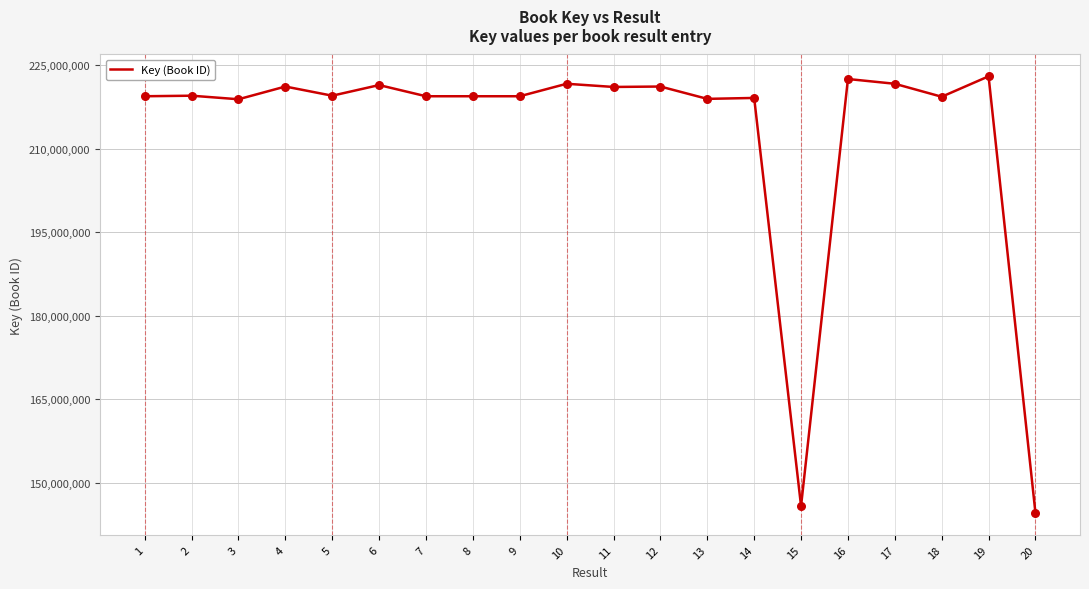

Which has a higher value, 19 or 14?

19